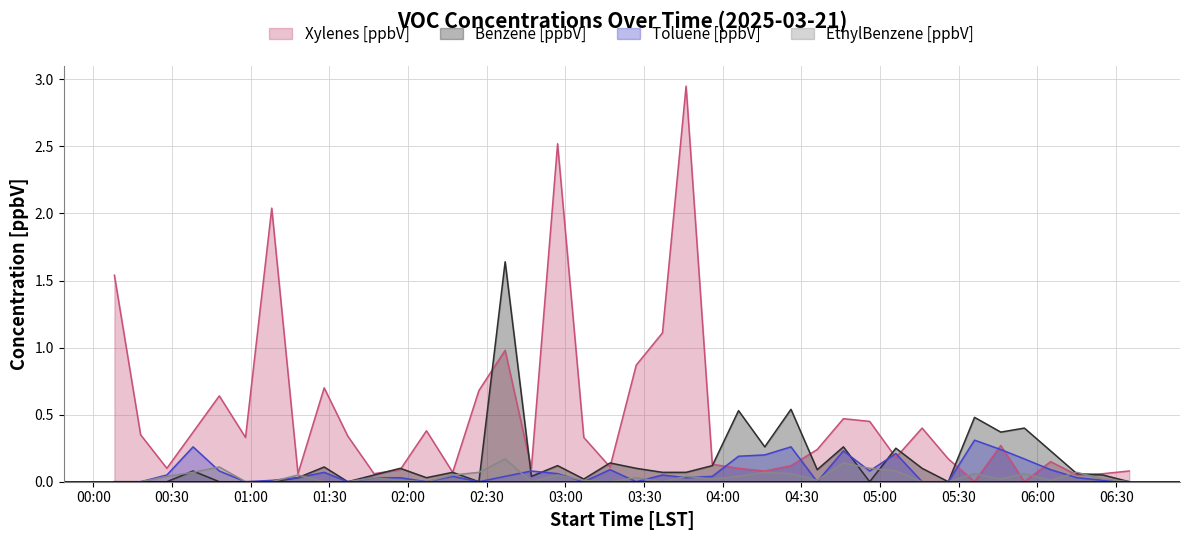

Which series has the largest total across all categories?

Xylenes [ppbV]